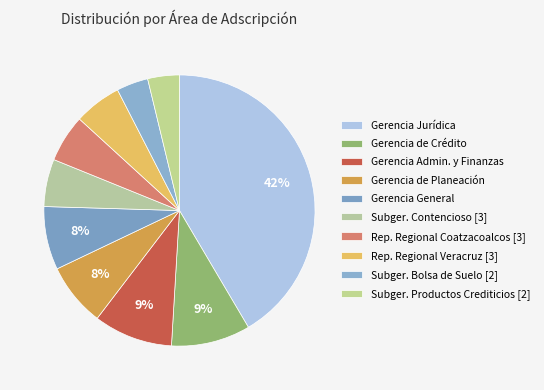

How many slices are in this pie chart?

10